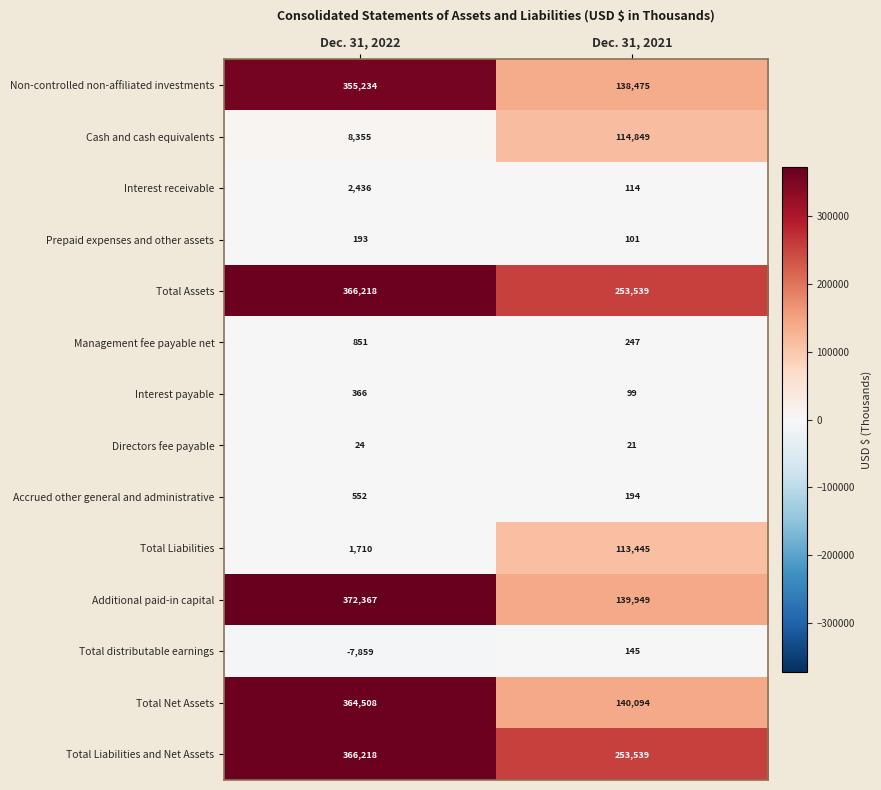

Between Dec. 31, 2022 and Dec. 31, 2021, which series saw the biggest shift?

Additional paid-in capital